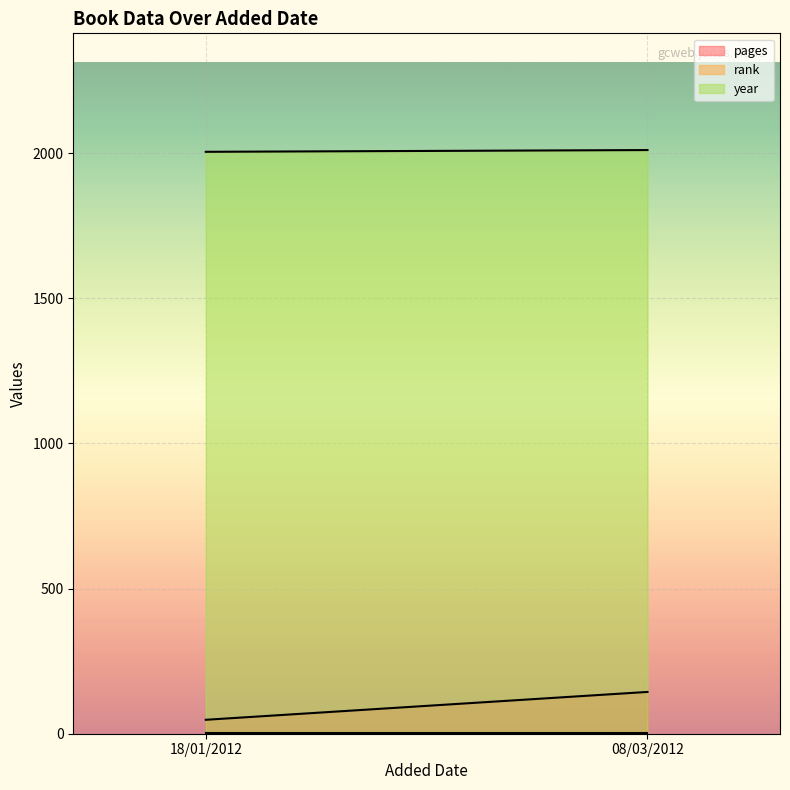

Where is rank line nearest to the value 1?

18/01/2012